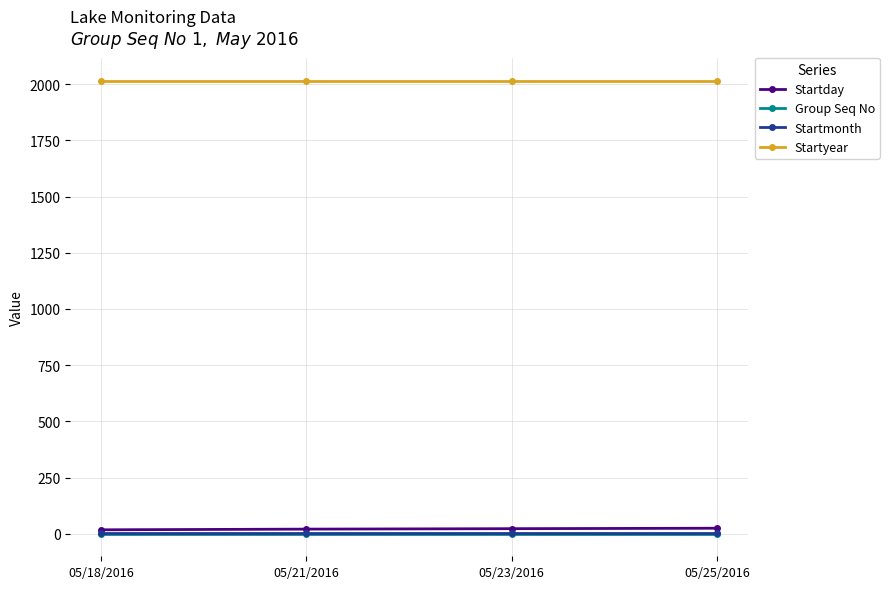

How many data points does each series have?

4